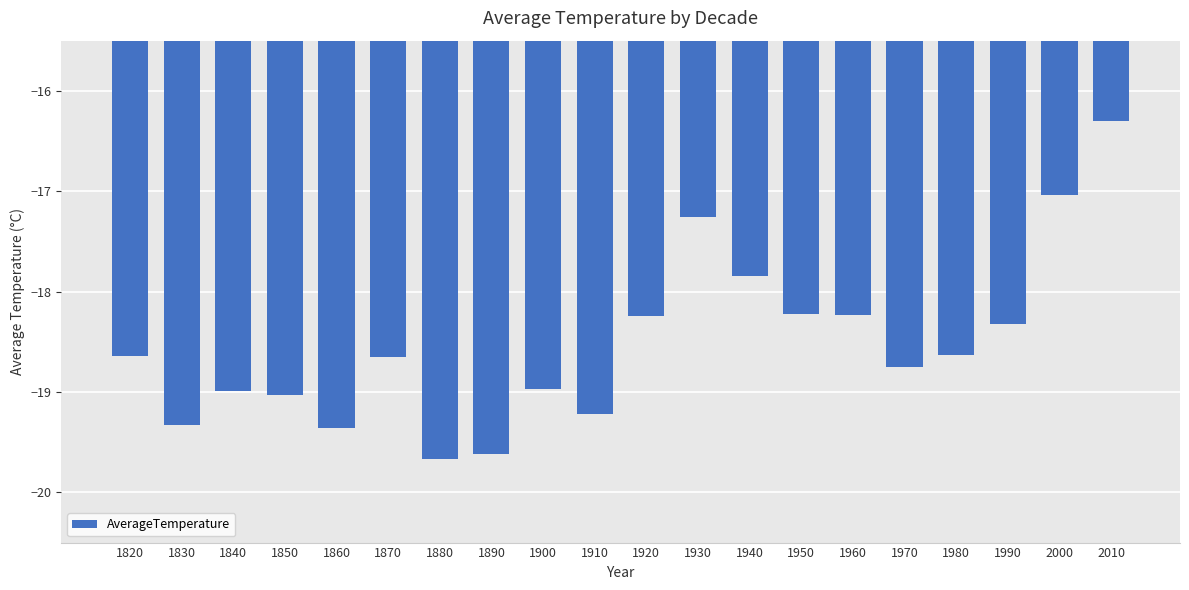

What value does the data have at 1880?

-19.7